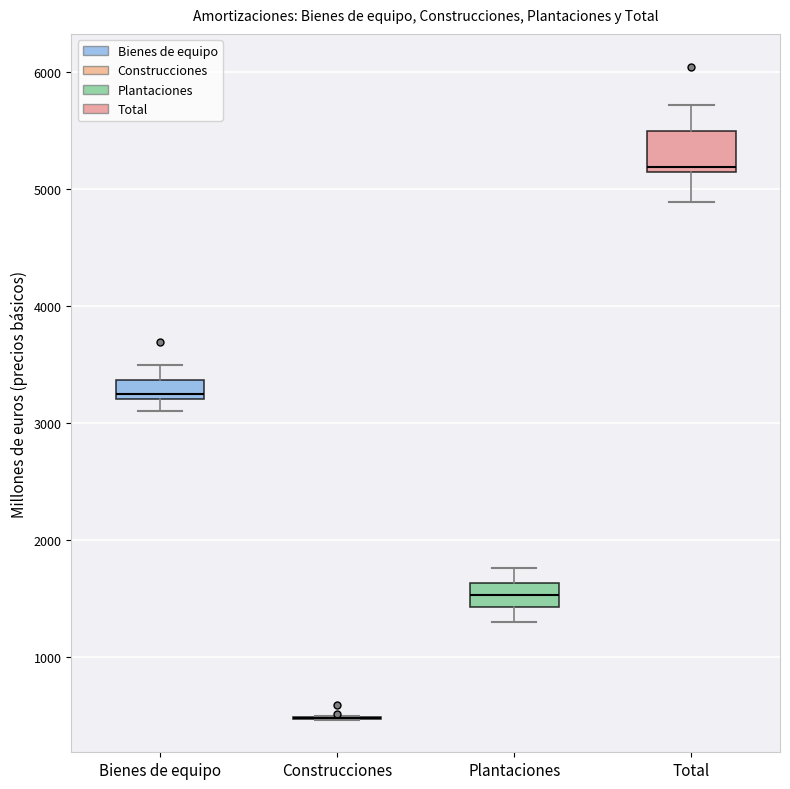

Where does the median line of the box for Plantaciones sit on the y-axis? The values are not printed on the chart, so give them approximately, as read against the axis.

1500